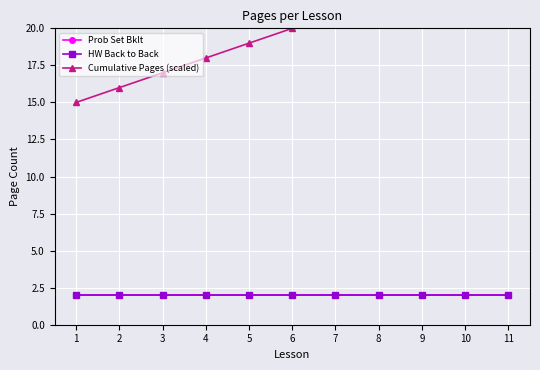

Does the chart display data point markers on the line(s)?

Yes